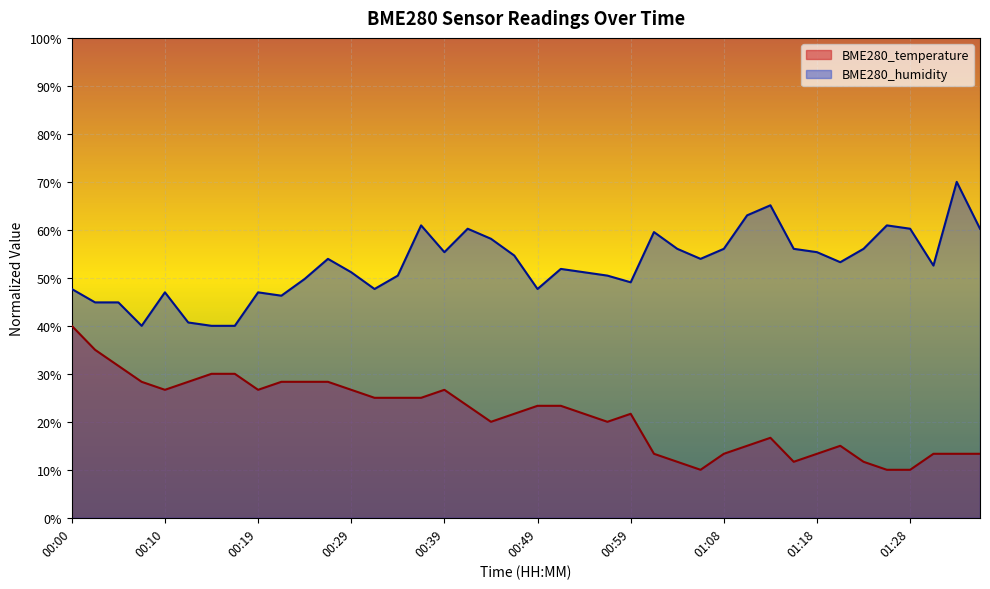

Reading left to right, transcribe all the data shown in this chart.

BME280_temperature: 40.0	35.0	31.7	28.3	26.7	28.3	30.0	30.0	26.7	28.3	28.3	28.3	26.7	25.0	25.0	25.0	26.7	23.3	20.0	21.7	23.3	23.3	21.7	20.0	21.7	13.3	11.7	10.0	13.3	15.0	16.7	11.7	13.3	15.0	11.7	10.0	10.0	13.3	13.3	13.3
BME280_humidity: 47.7	44.9	44.9	40.0	47.0	40.7	40.0	40.0	47.0	46.3	49.8	54.0	51.2	47.7	50.5	60.9	55.3	60.2	58.1	54.7	47.7	51.9	51.2	50.5	49.1	59.5	56.0	54.0	56.0	63.0	65.1	56.0	55.3	53.3	56.0	60.9	60.2	52.6	70.0	60.2